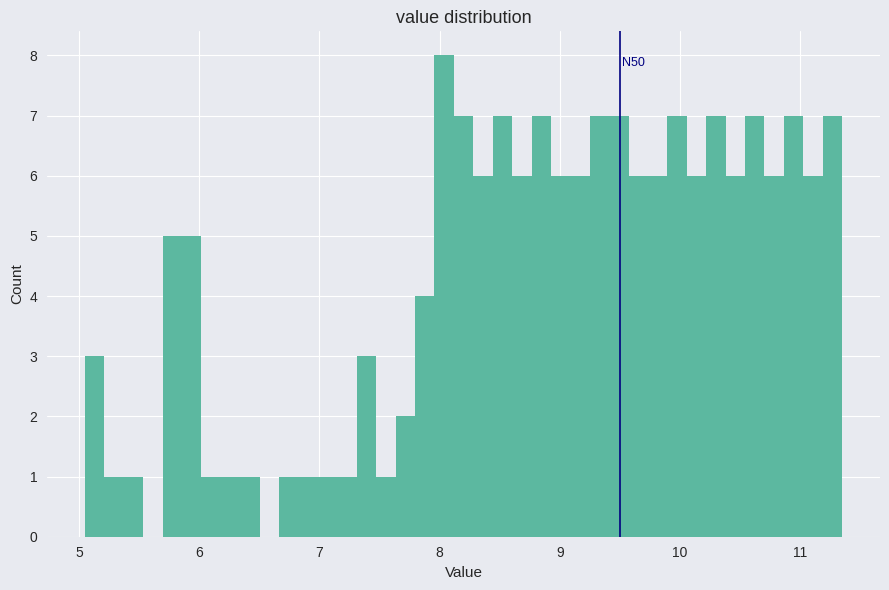

Read against the x-axis, roughly where is the centre of the tallest bar?

8.0